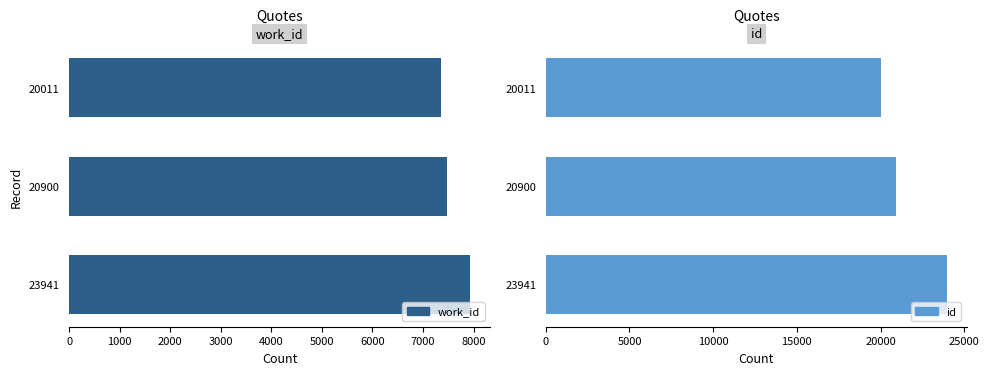

How many data points in id are less than 20900?

1